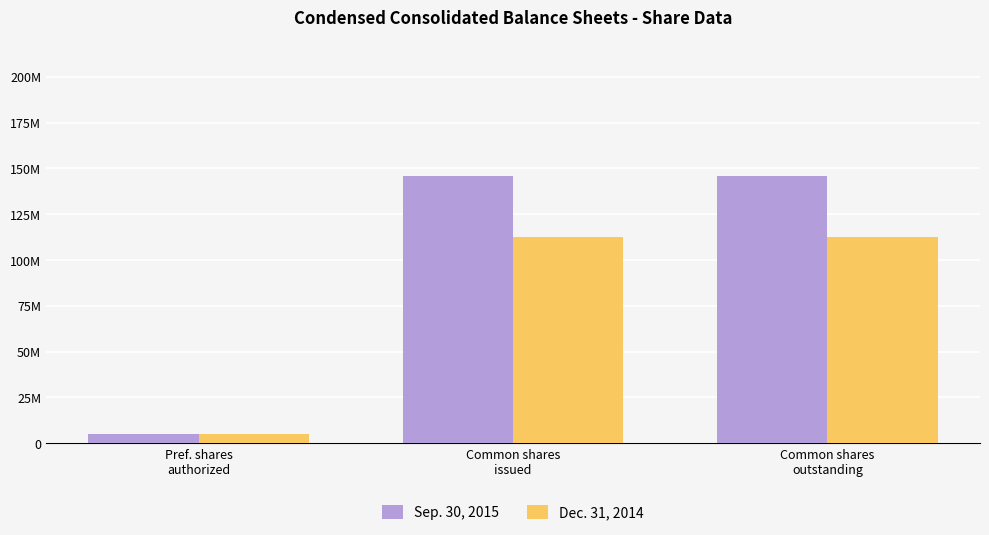

Reading left to right, list all the values displayed in this chart.

Sep. 30, 2015: Pref. shares
authorized=5000000	Common shares
issued=145718296	Common shares
outstanding=145718296
Dec. 31, 2014: Pref. shares
authorized=5000000	Common shares
issued=112542217	Common shares
outstanding=112542217